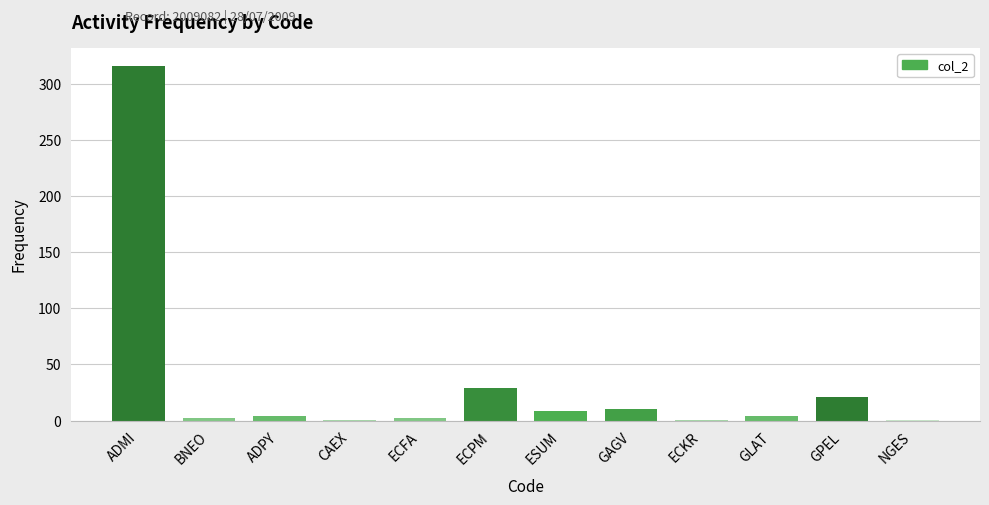

Is it true that the value at GLAT is 4?

True